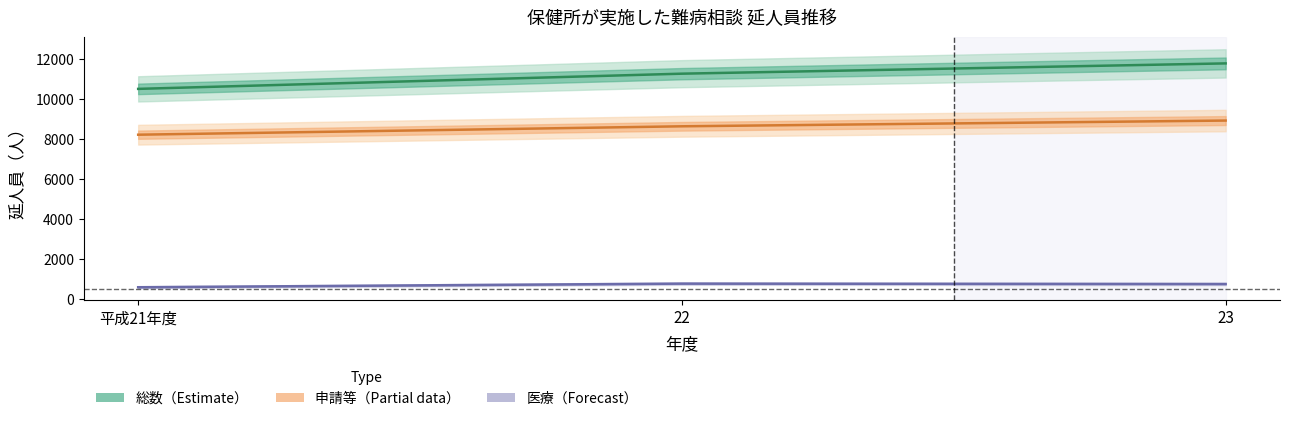

Read the 申請等 (Partial) value at 22.

8652